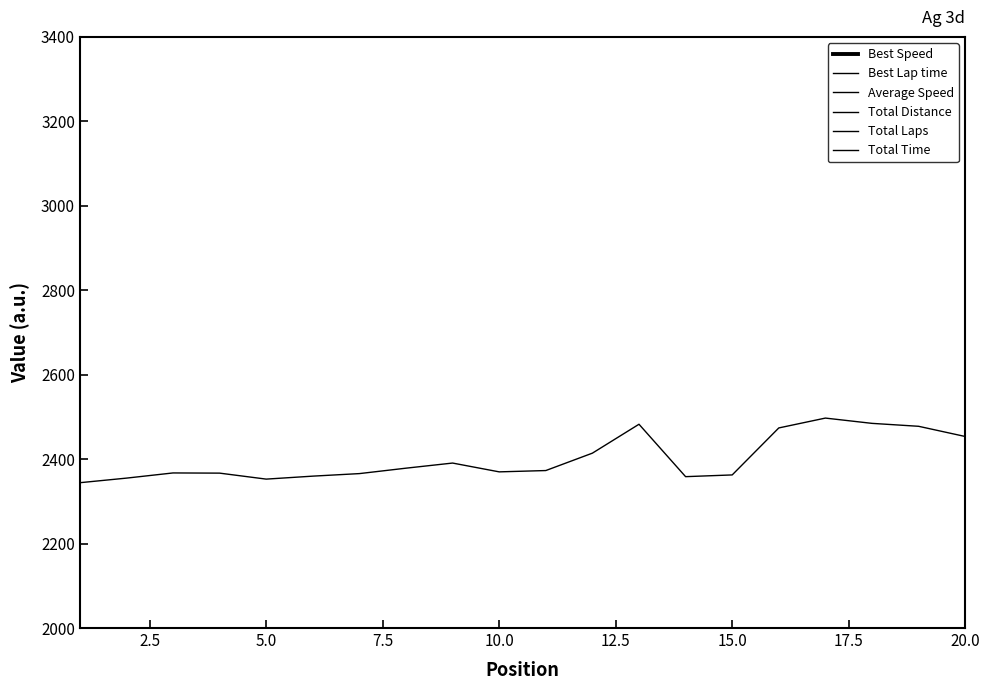

Between 5.0 and 2.5, which is larger?

2.5